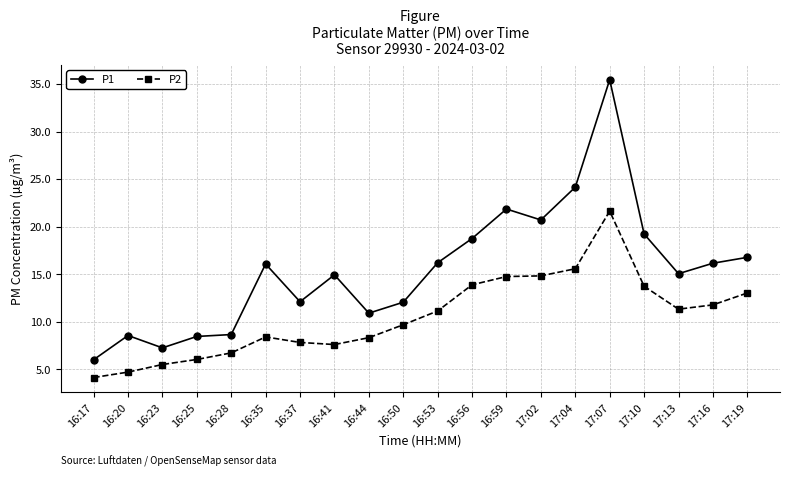

The P1 series shows 35.5 at 17:07. True or false?

True